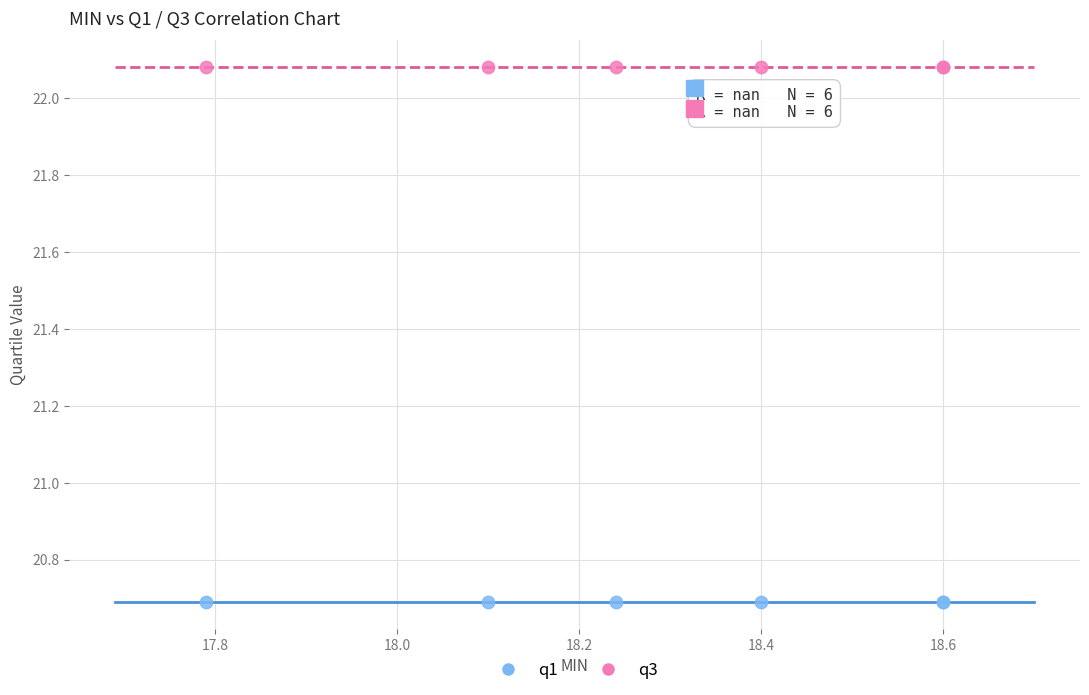

What are all the series names shown in the legend?

q1, q3